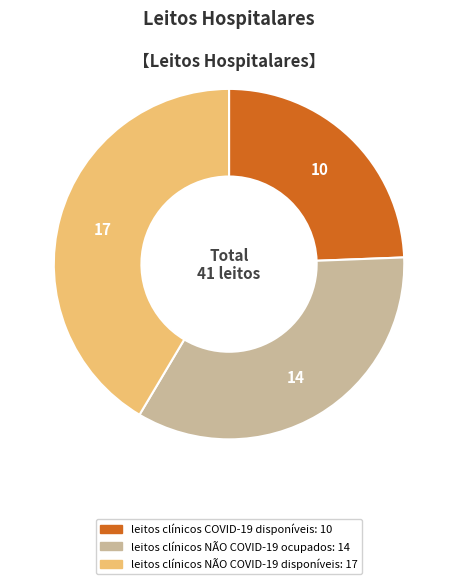

Is there a majority slice in this chart?

No